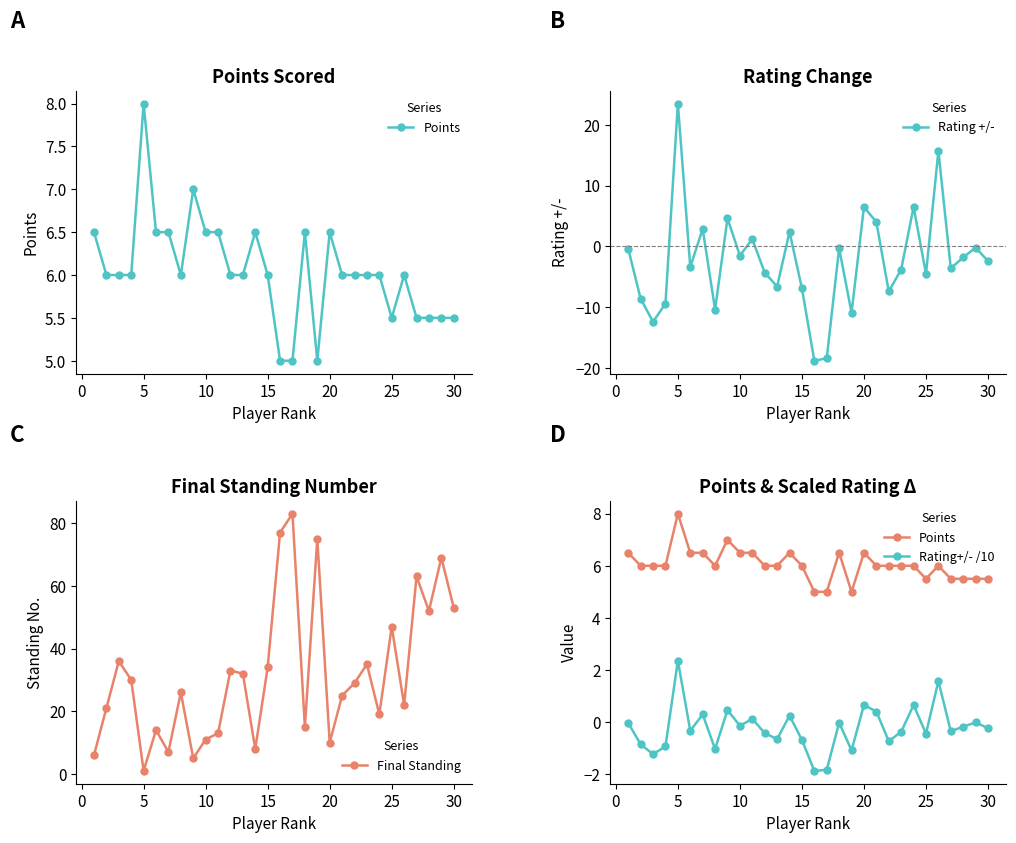

How many times do Rating+/- /10 and Rating +/- cross each other?

16